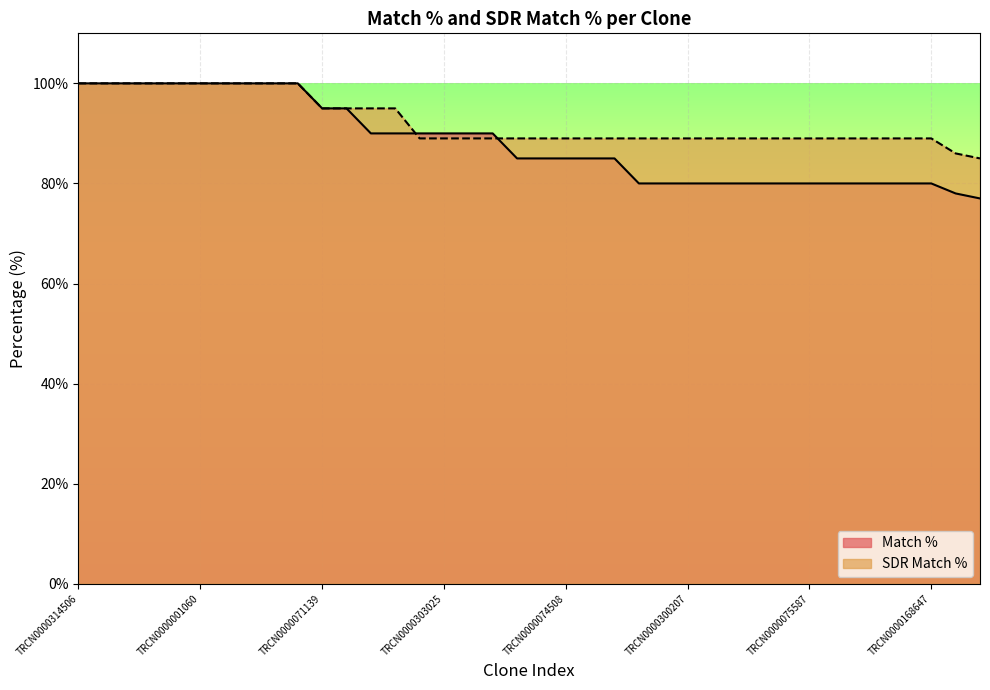

What is the average value of the SDR Match % series?

92